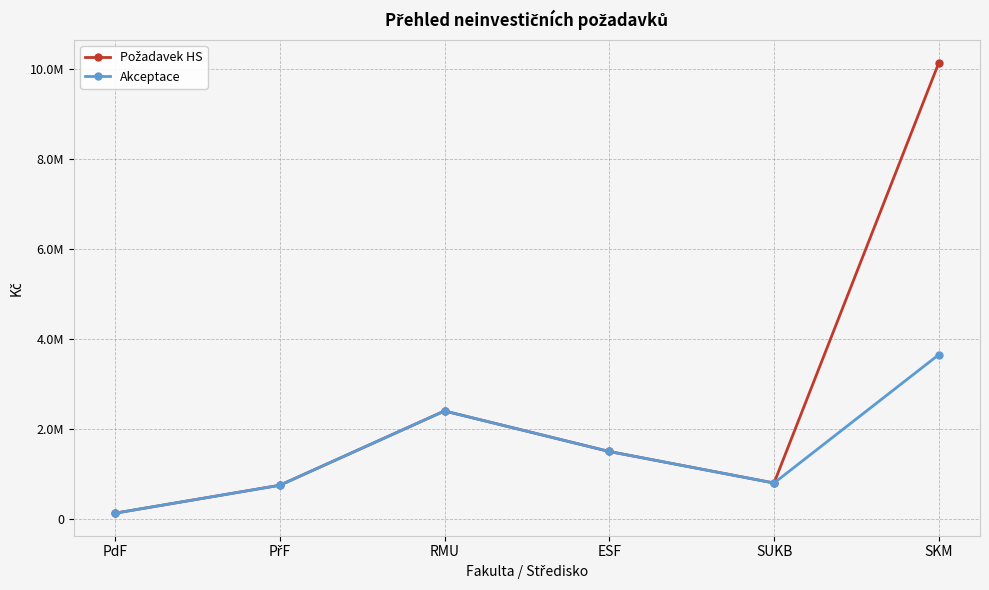

Where is Akceptace nearest to the value 1890000?

ESF